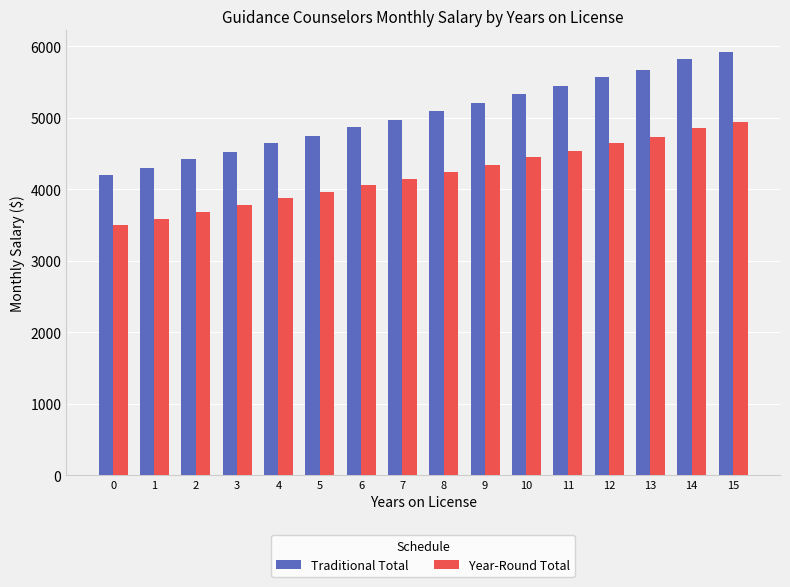

What is the lowest value of the Traditional Total series?

4198.3